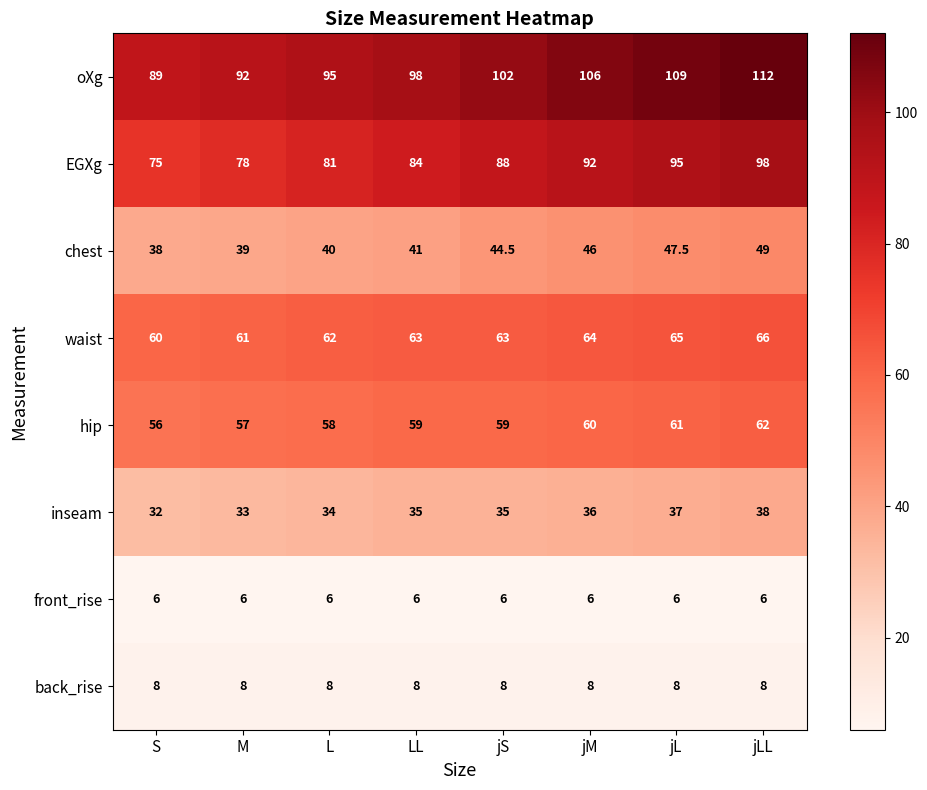

The EGXg series shows 135.8 at jL. True or false?

False